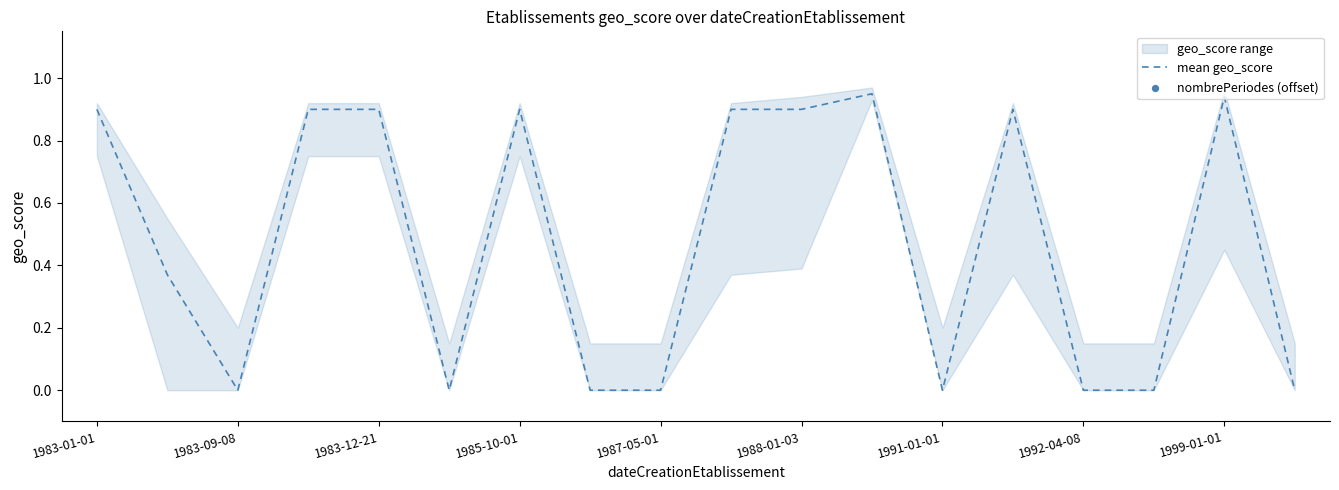

Which series has the largest total across all categories?

nombrePeriodes (offset)